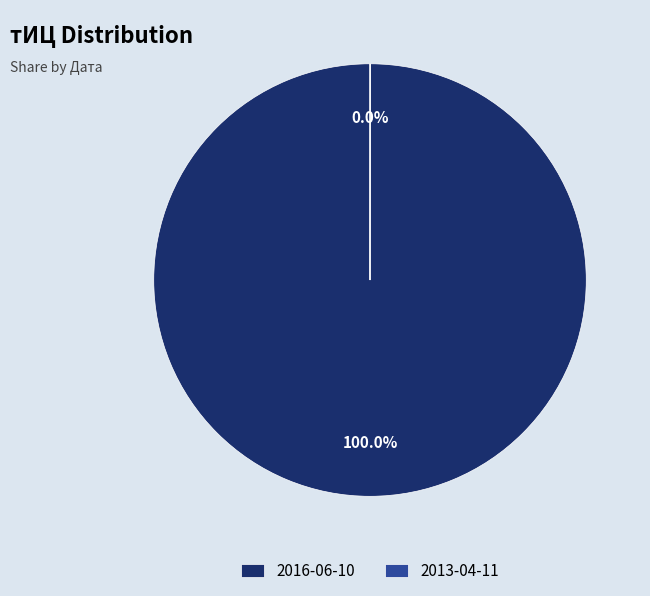

Is there any slice that represents more than half of the pie?

Yes